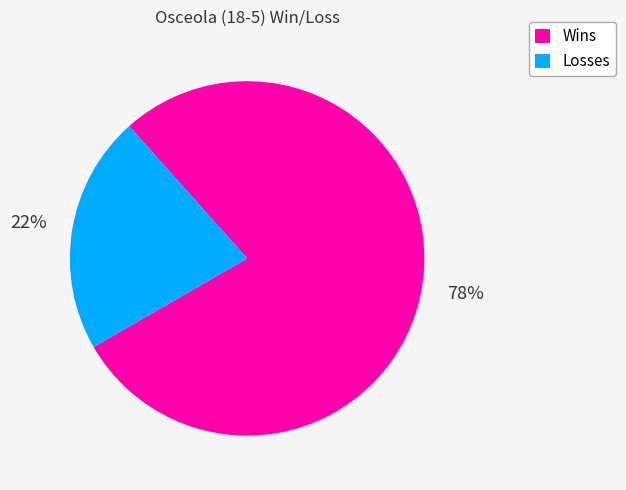

What is the ratio of the value at Losses to the value at Wins?

0.3